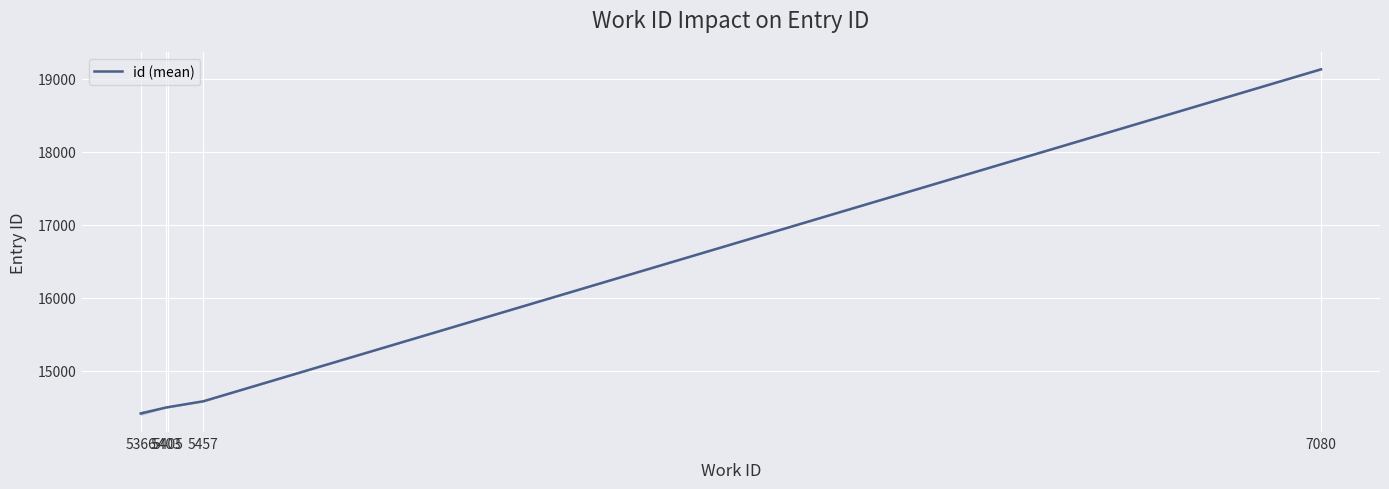

What is the change in value from 5366 to 7080?

+4715.2